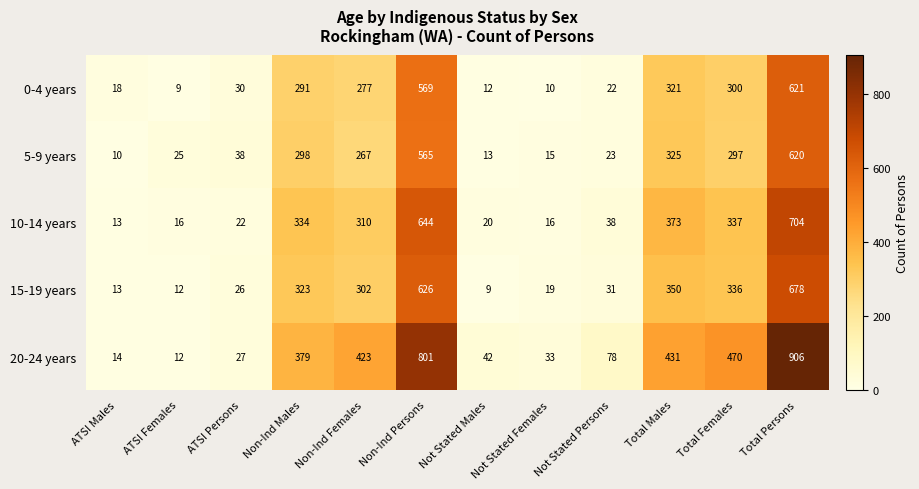

What is the average value of the 20-24 years series?

301